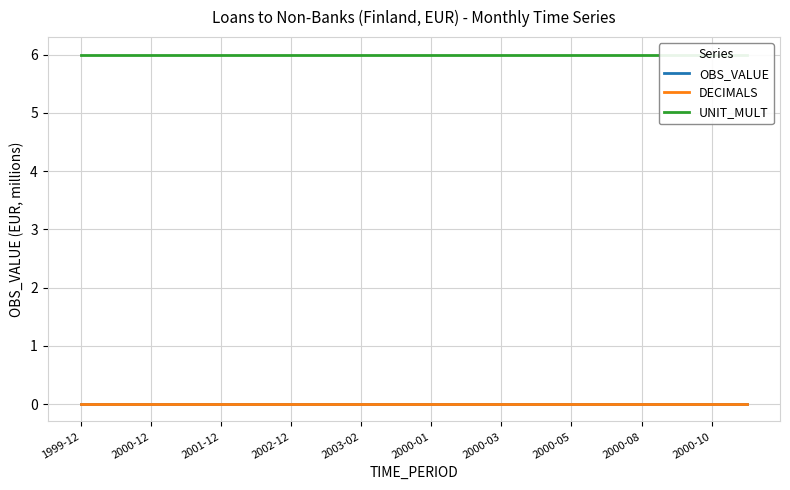

At which category is the sum across all series the highest?

1999-12